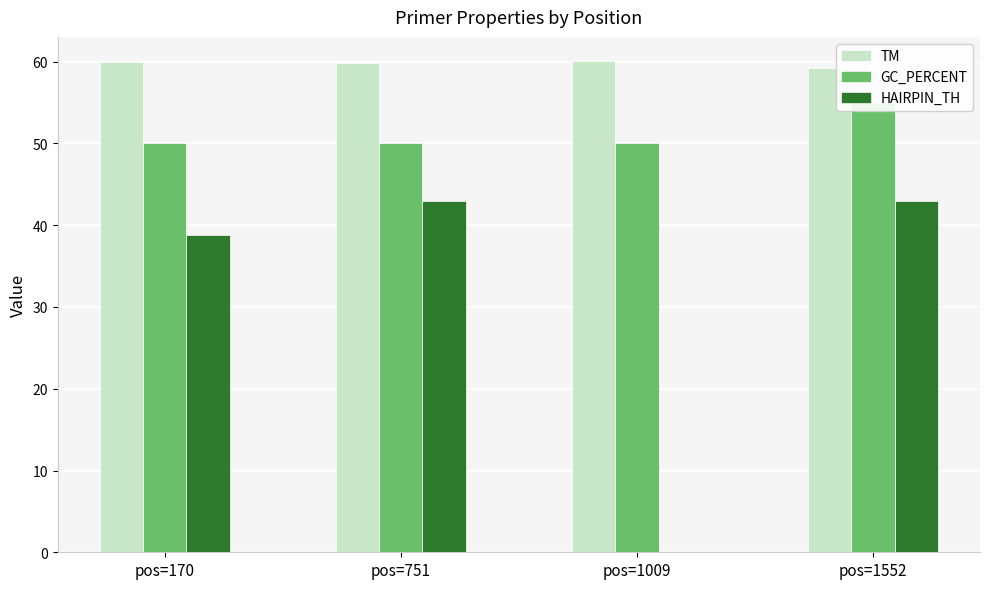

At which category is the sum across all series the highest?

pos=1552